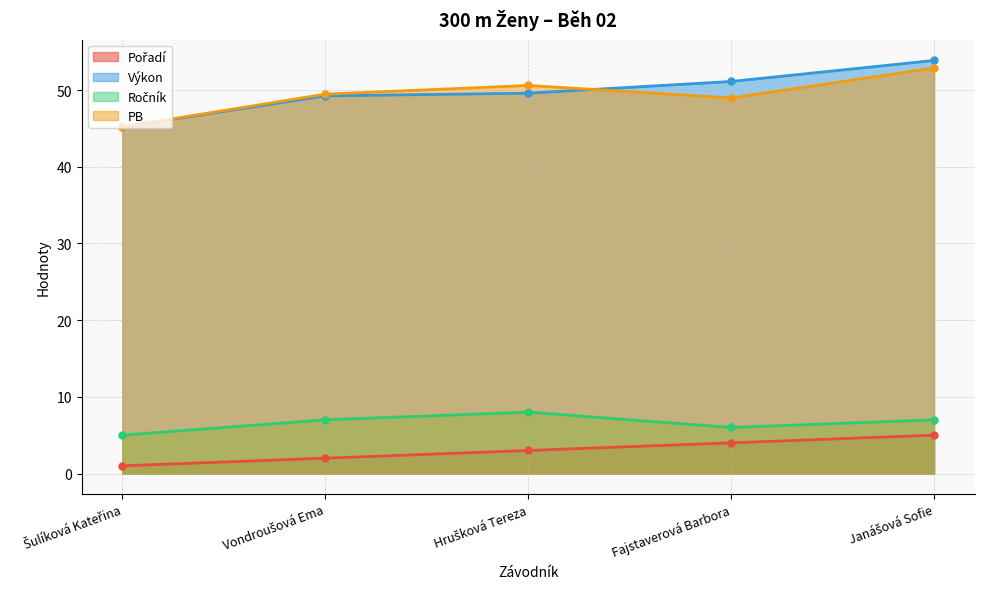

Reading left to right, transcribe all the data shown in this chart.

Pořadí: 1.0	2.0	3.0	4.0	5.0
Výkon: 45.2	49.2	49.6	51.1	53.9
Ročník: 5.0	7.0	8.0	6.0	7.0
PB: 45.2	49.5	50.6	49.0	52.9